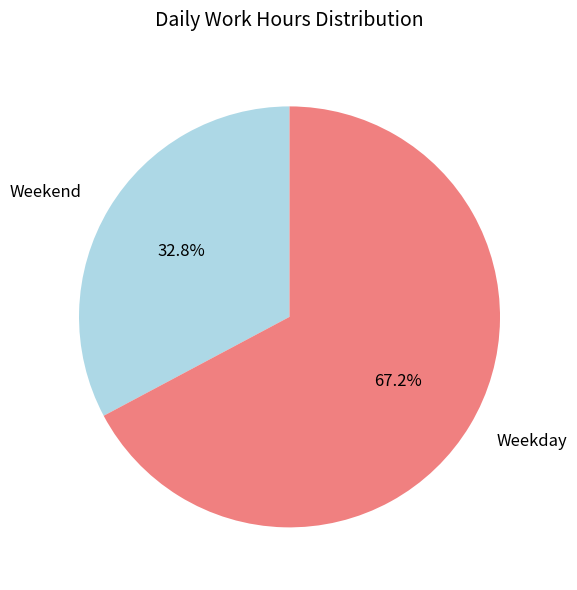

Between Weekend and Weekday, which is larger?

Weekday